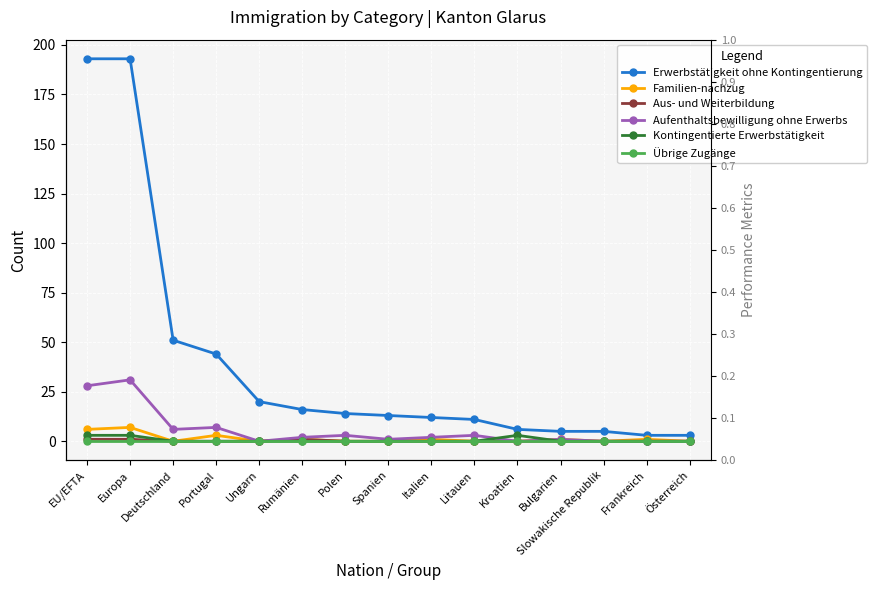

What are all the series names shown in the legend?

Erwerbstätigkeit ohne Kontingentierung, Familien-nachzug, Aus- und Weiterbildung, Aufenthaltsbewilligung ohne Erwerbs, Kontingentierte Erwerbstätigkeit, Übrige Zugänge